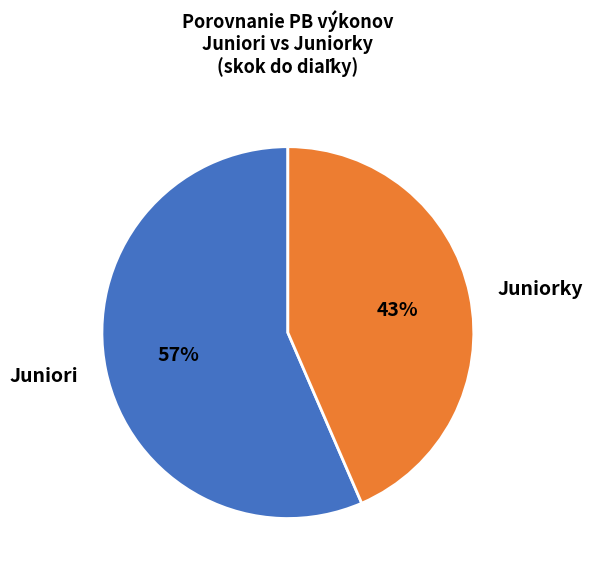

Which has a higher value, Juniorky or Juniori?

Juniori